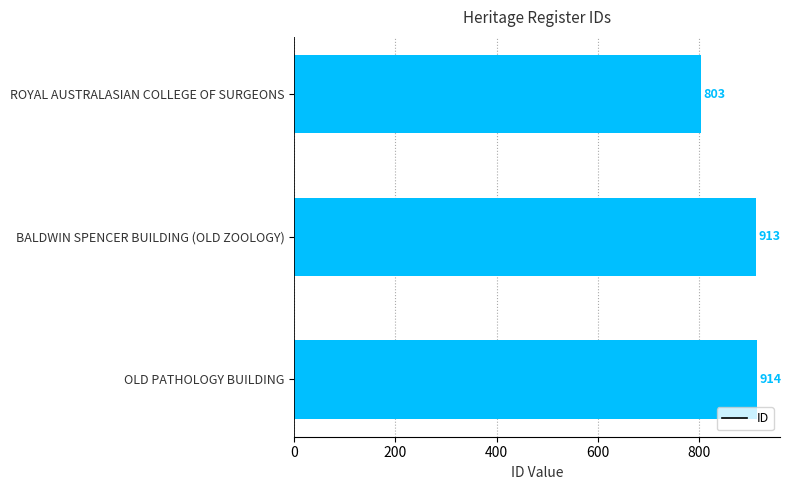

Does the chart contain any negative values?

No